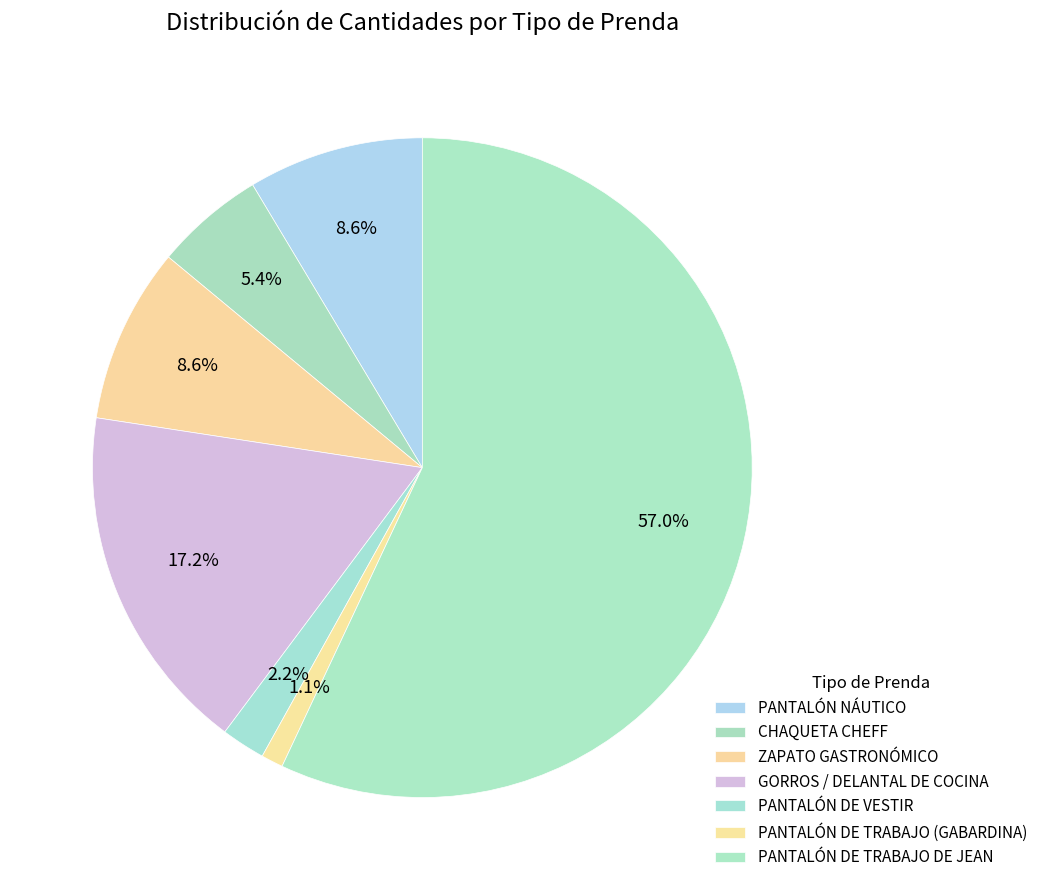

Count the number of slices in the pie.

7